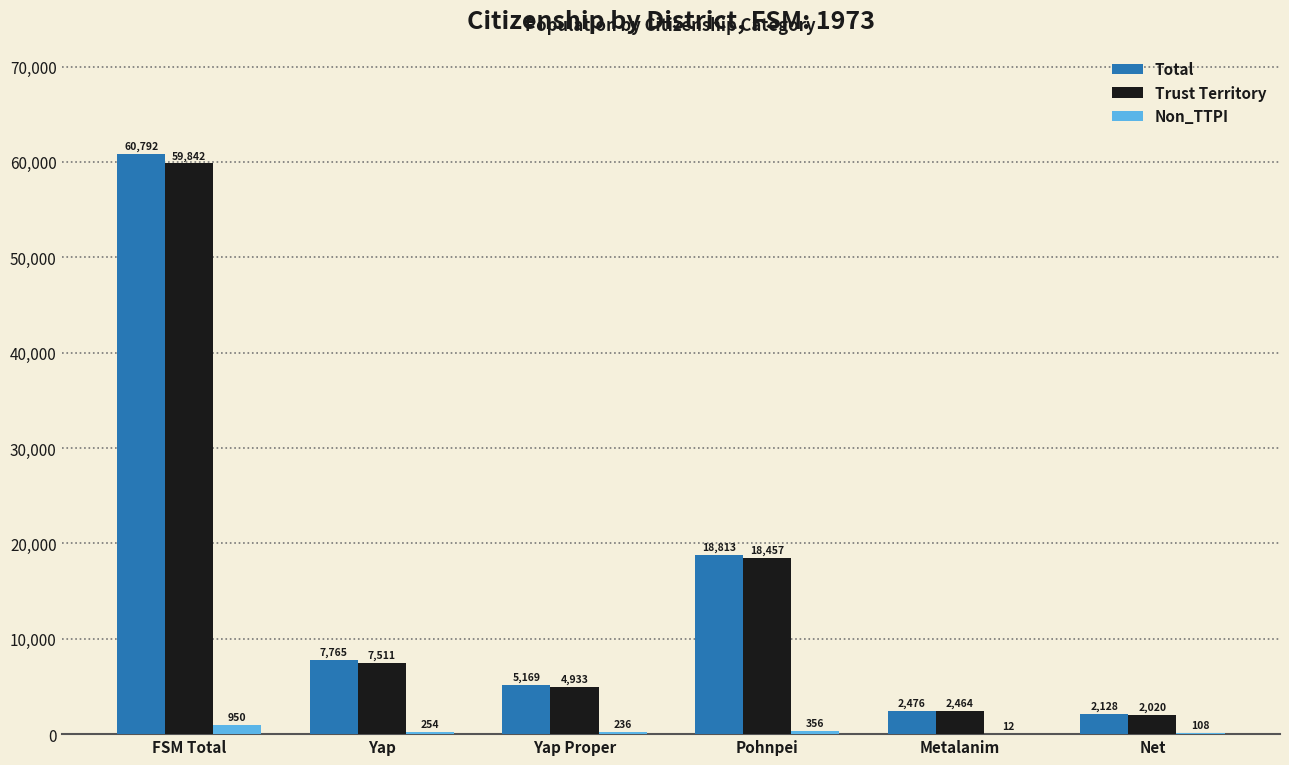

How many series are shown in this chart?

3